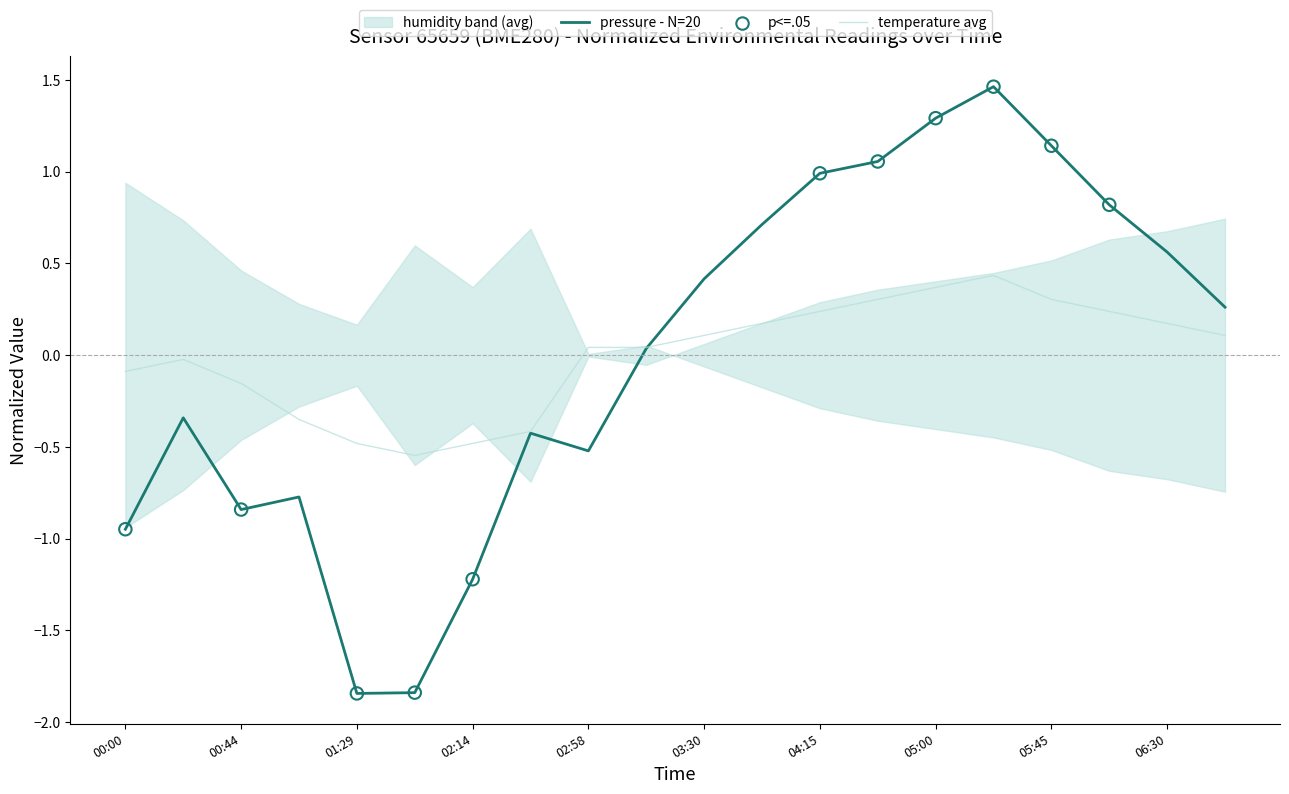

Is it true that temperature avg equals -0.1 at 00:00?

True